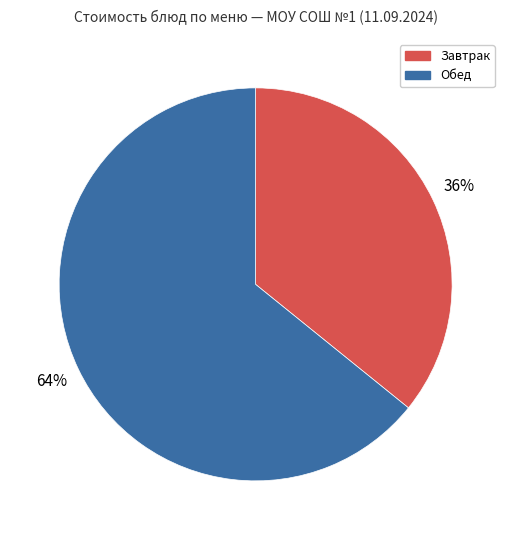

To the nearest percent, what is the average slice percentage?

50%